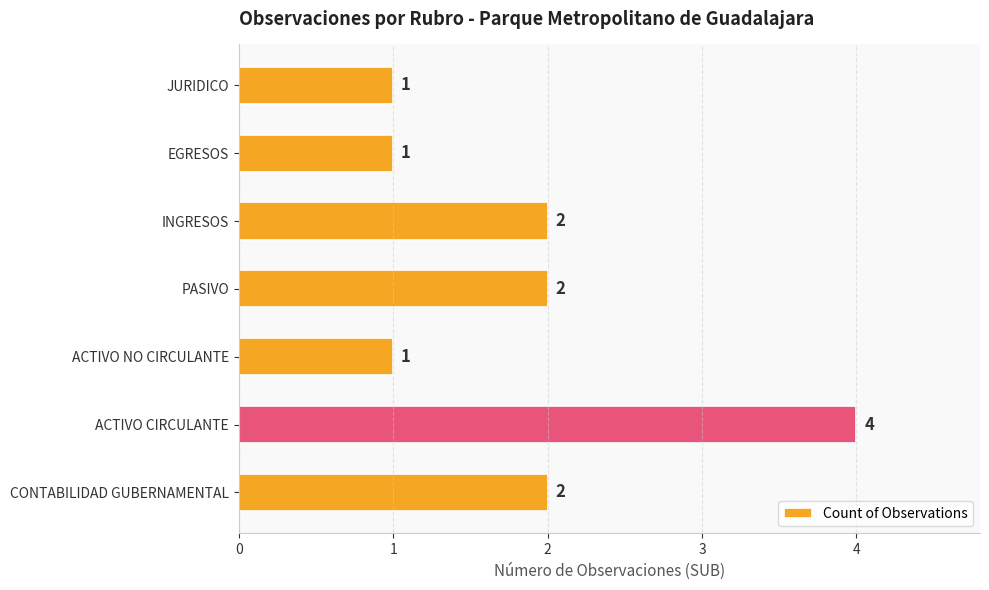

The value at JURIDICO is 0. True or false?

False